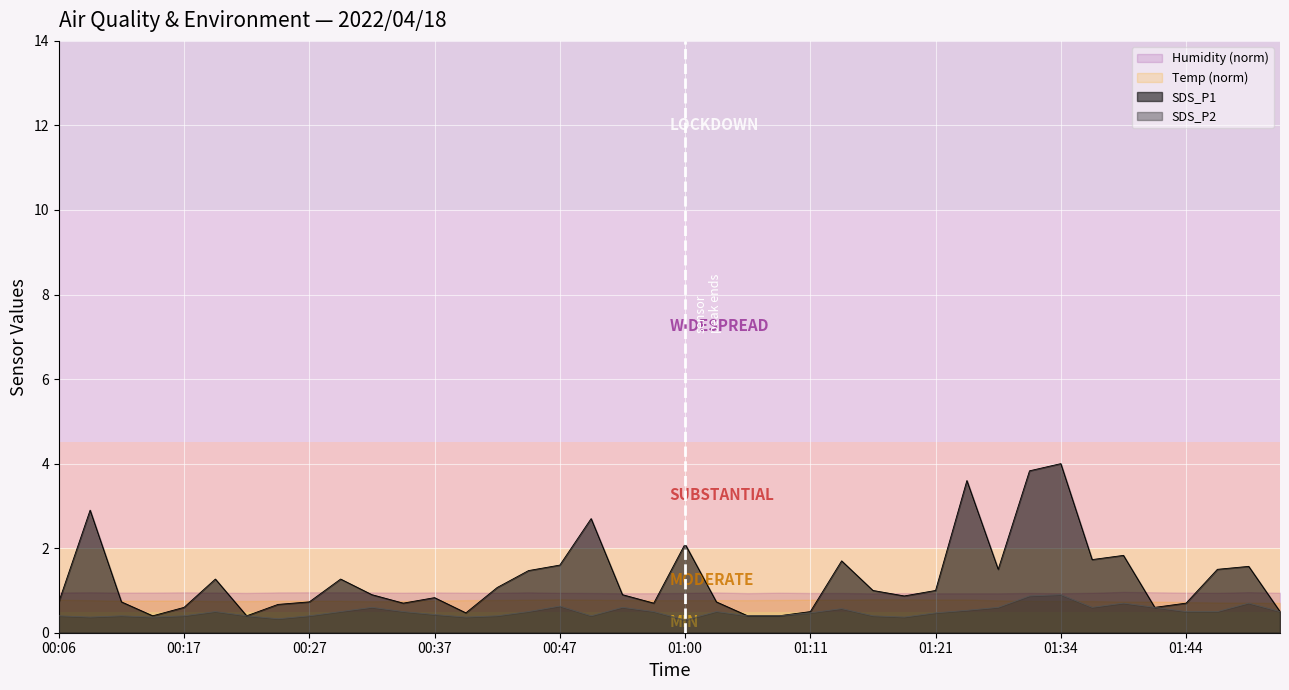

What is the total value across all series at 01:39?

2.5